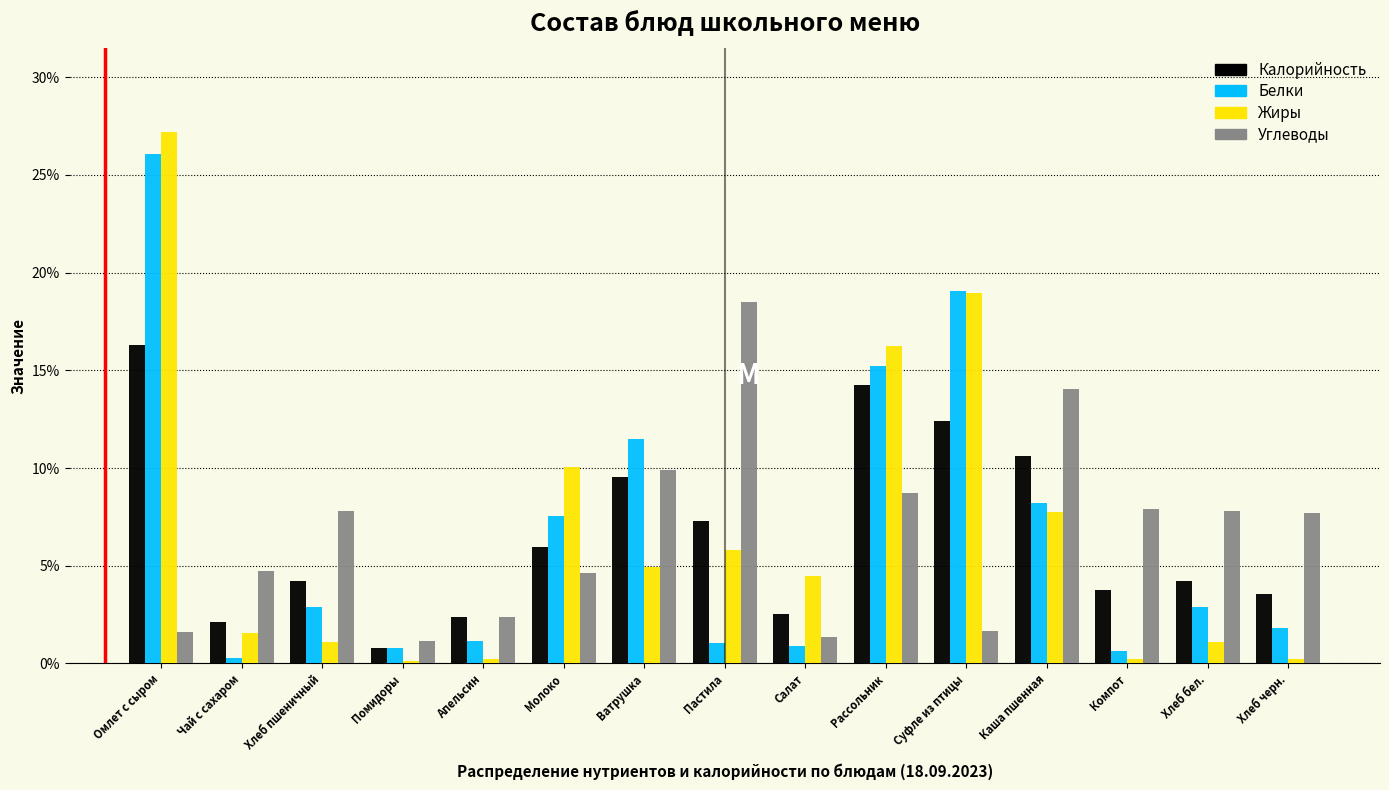

Is the value of Жиры at Чай с сахаром greater than the value of Калорийность at Каша пшенная?

No